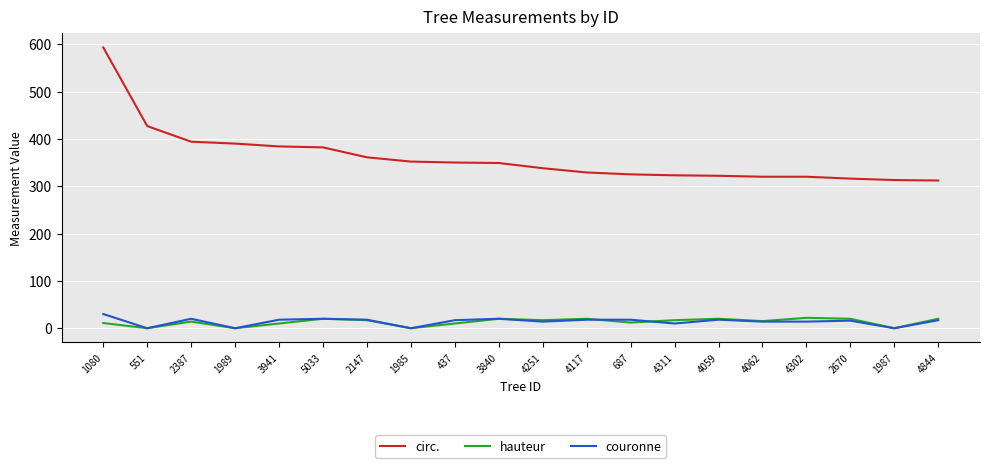

What is the difference between the second highest and minimum values in the hauteur series?

20